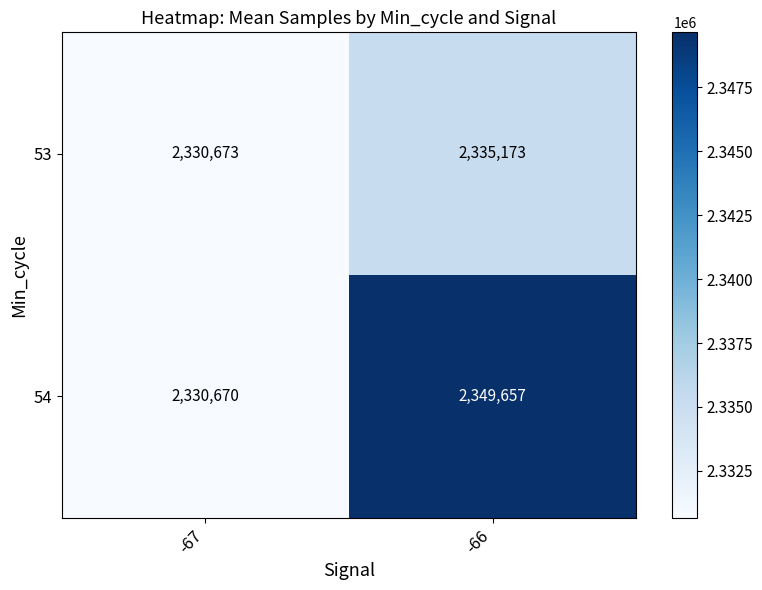

The 53 series shows 2335173 at -66. True or false?

True